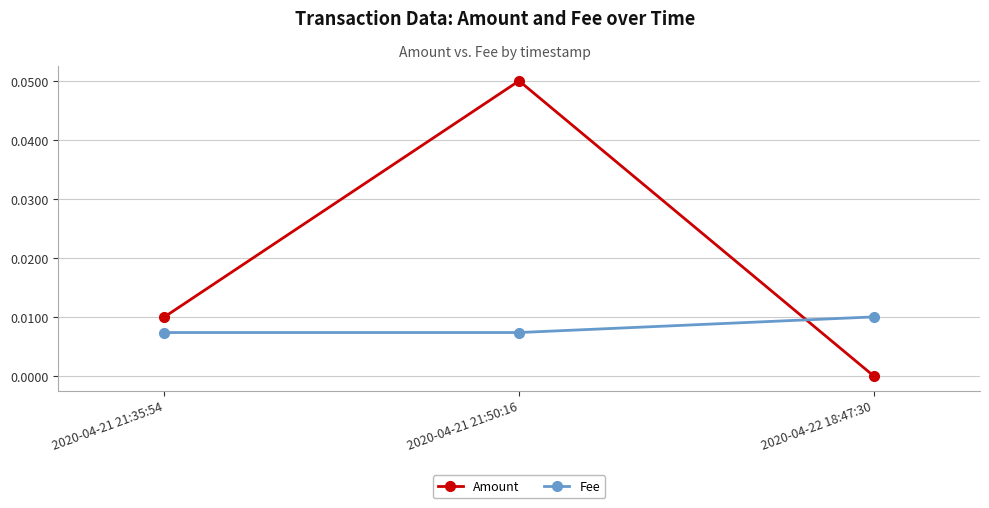

What position from the right is 2020-04-21 21:35:54?

3